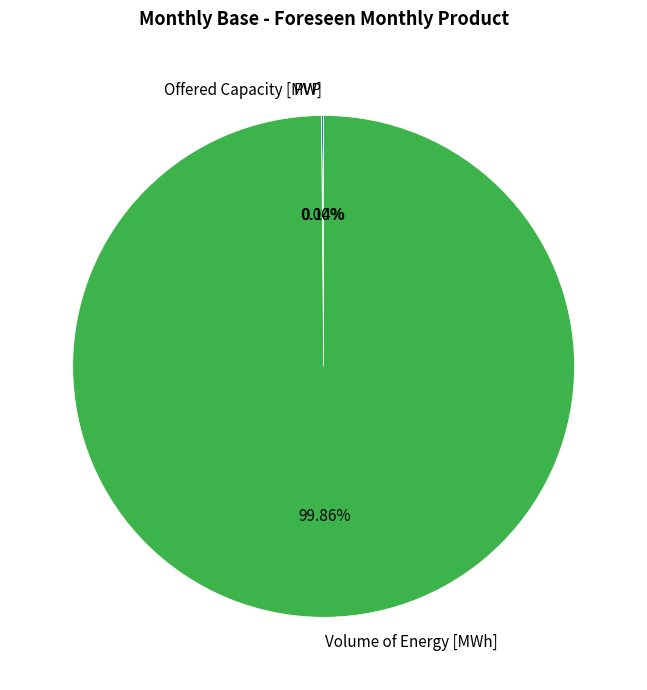

Which category has the biggest portion of the pie?

Volume of Energy [MWh]